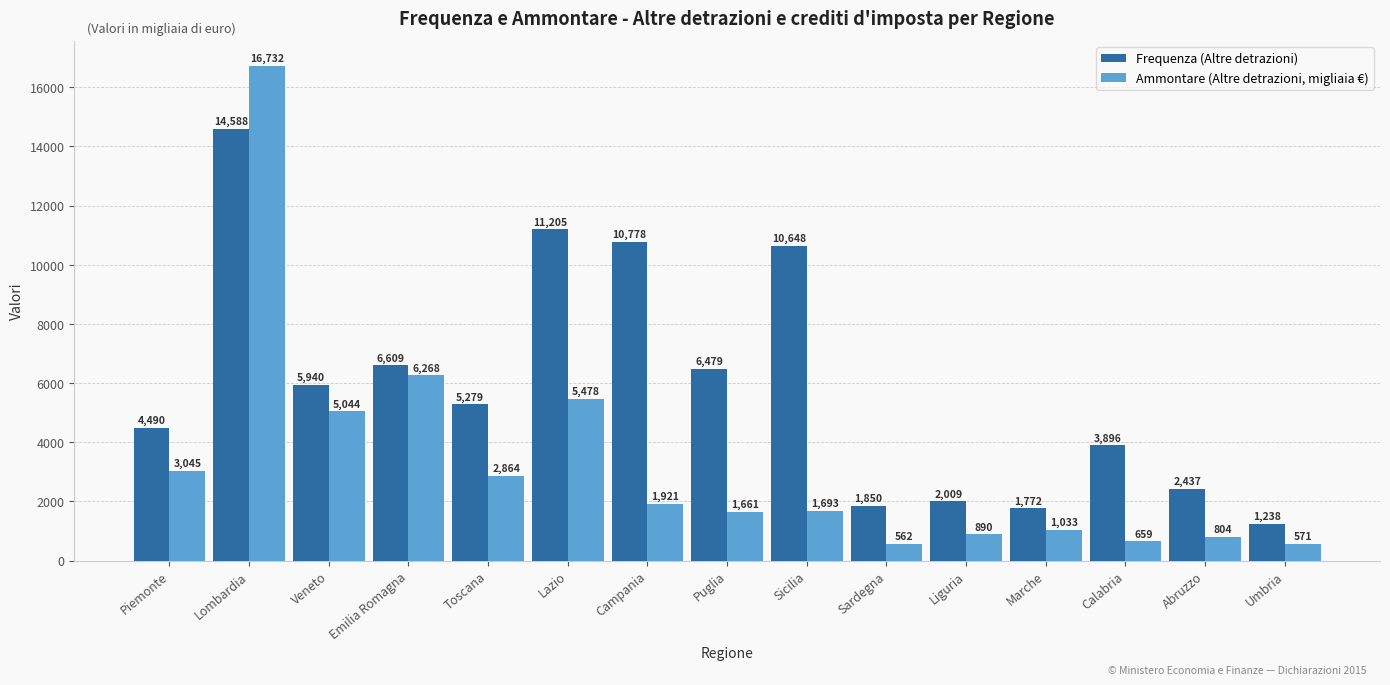

What is the difference between the Ammontare (Altre detrazioni, migliaia €) values at Liguria and Toscana?

1974